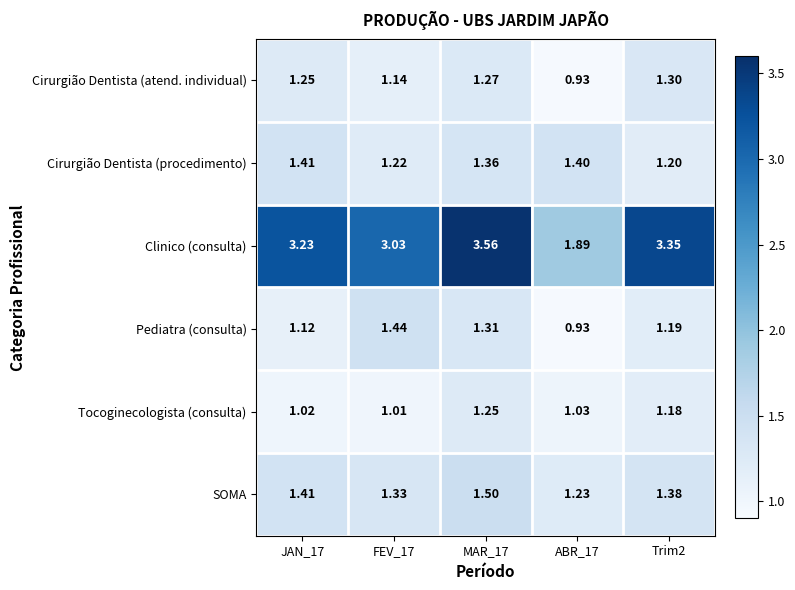

Which series changed the most between MAR_17 and Trim2?

Clinico (consulta)